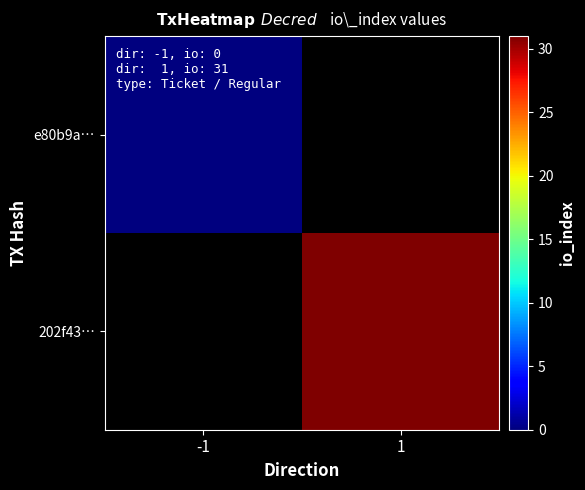

Between -1 and 1, which is larger?

1